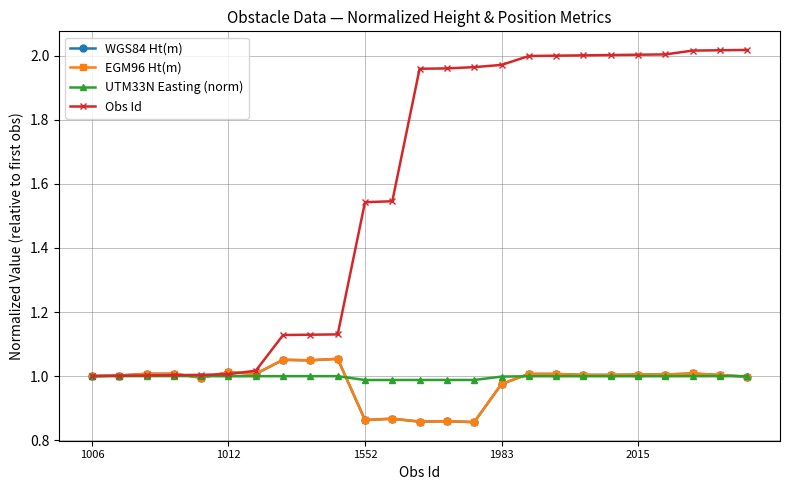

At which category is the sum across all series the highest?

22